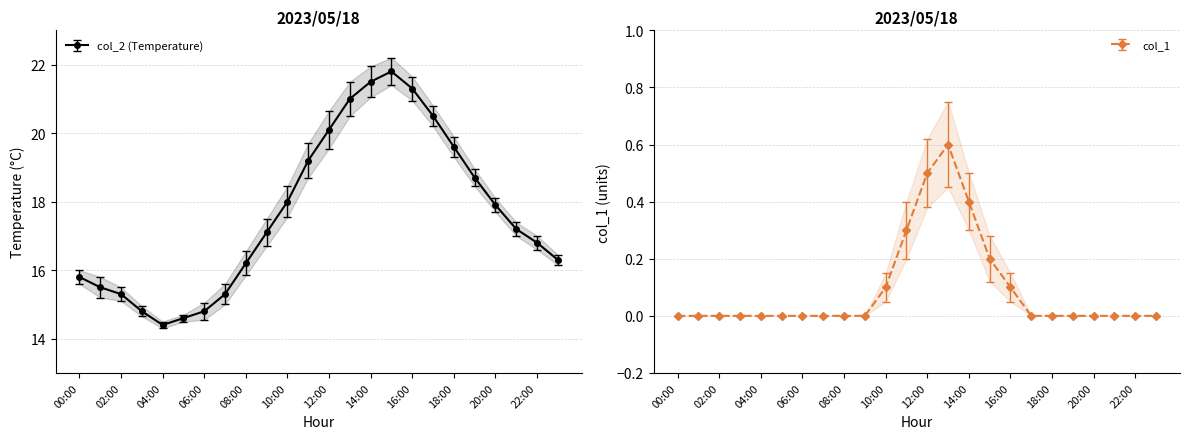

Between 09:00 and 06:00, which is larger?

09:00